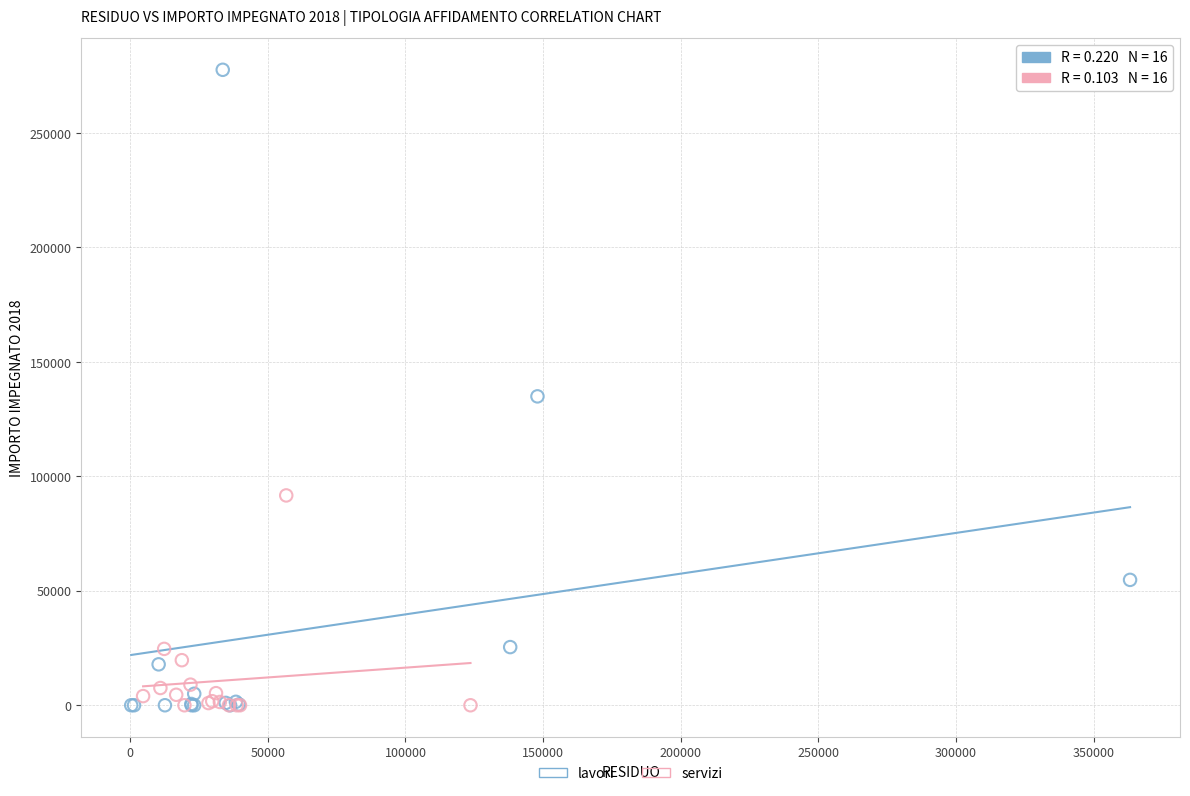

What are all the series names shown in the legend?

lavori, servizi